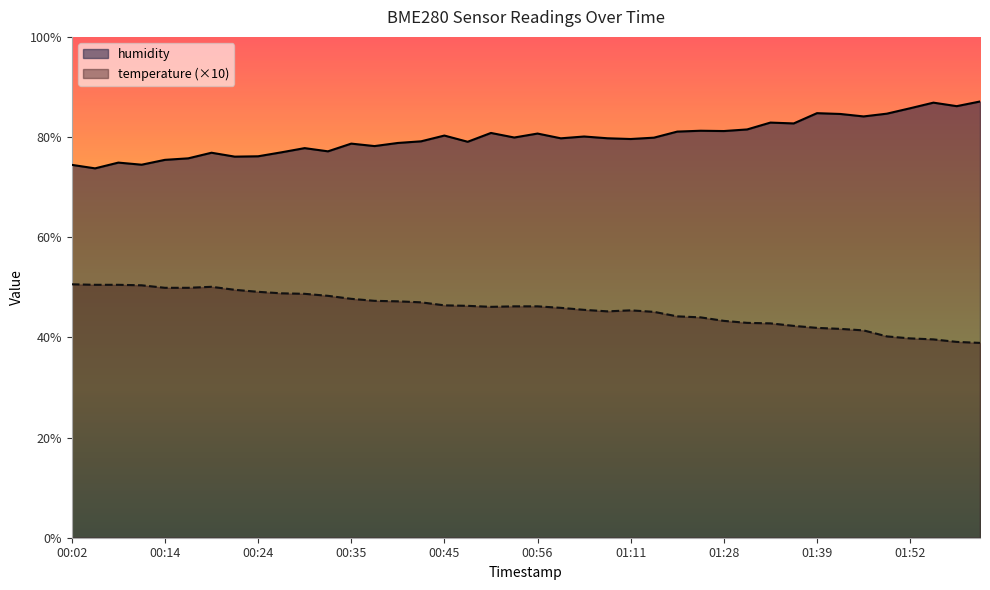

List the series in order of their peak value, lowest first.

temperature (×10), humidity